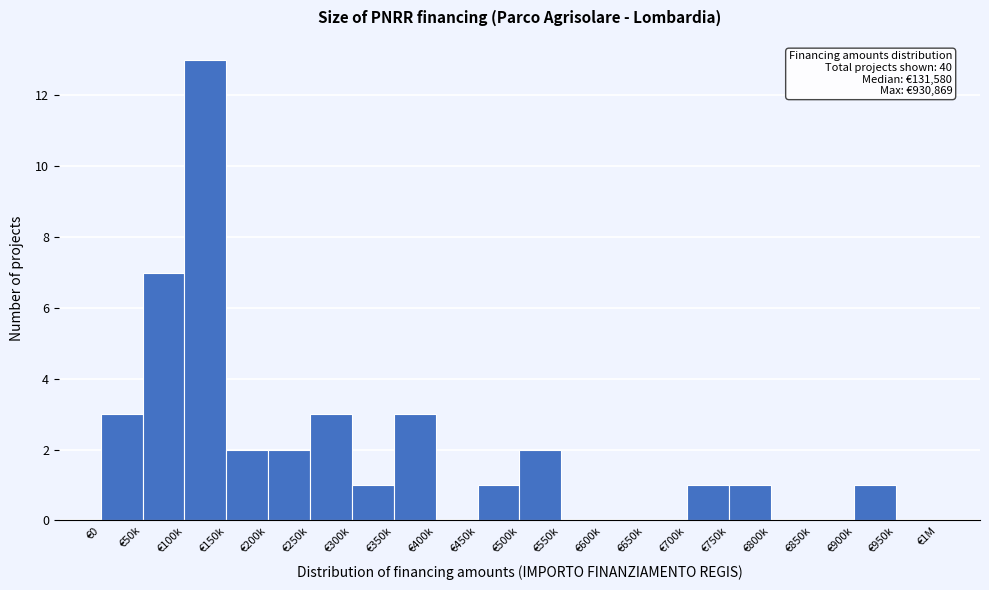

Reading left to right, extract all data points from this chart.

€0=3	€50k=7	€100k=13	€150k=2	€200k=2	€250k=3	€300k=1	€350k=3	€400k=0	€450k=1	€500k=2	€550k=0	€600k=0	€650k=0	€700k=1	€750k=1	€800k=0	€850k=0	€900k=1	€950k=0